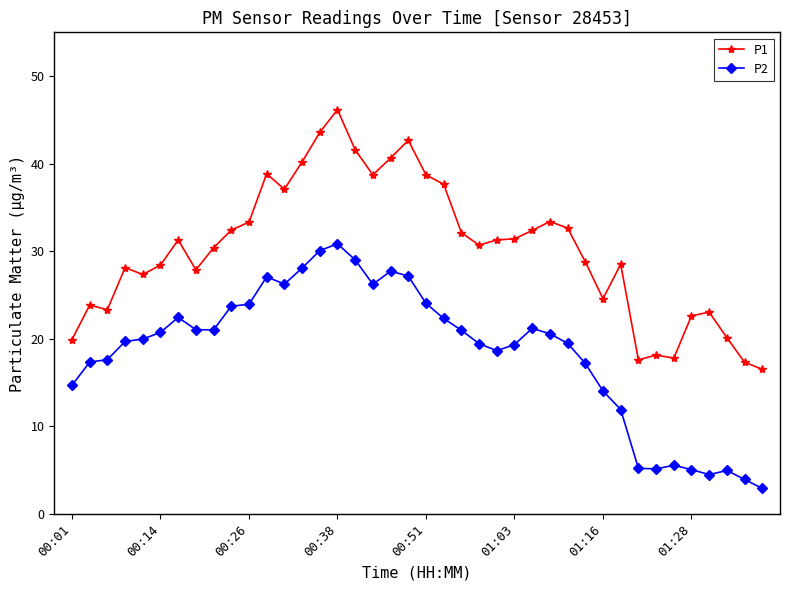

What is the minimum value shown in the chart?

2.9